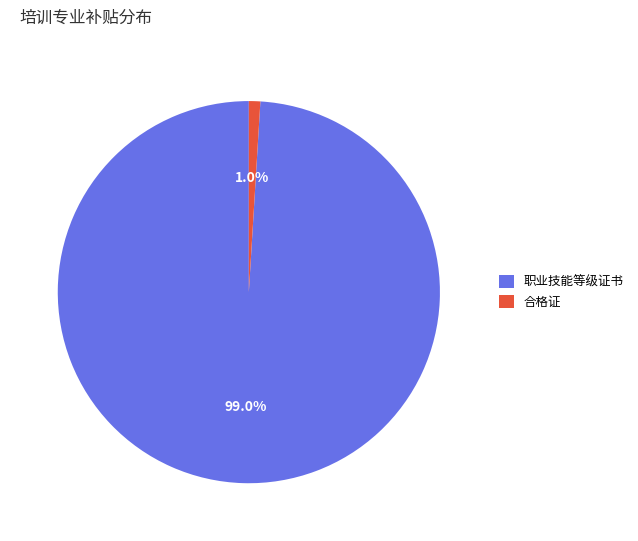

To the nearest percent, what portion does 合格证 represent?

1%